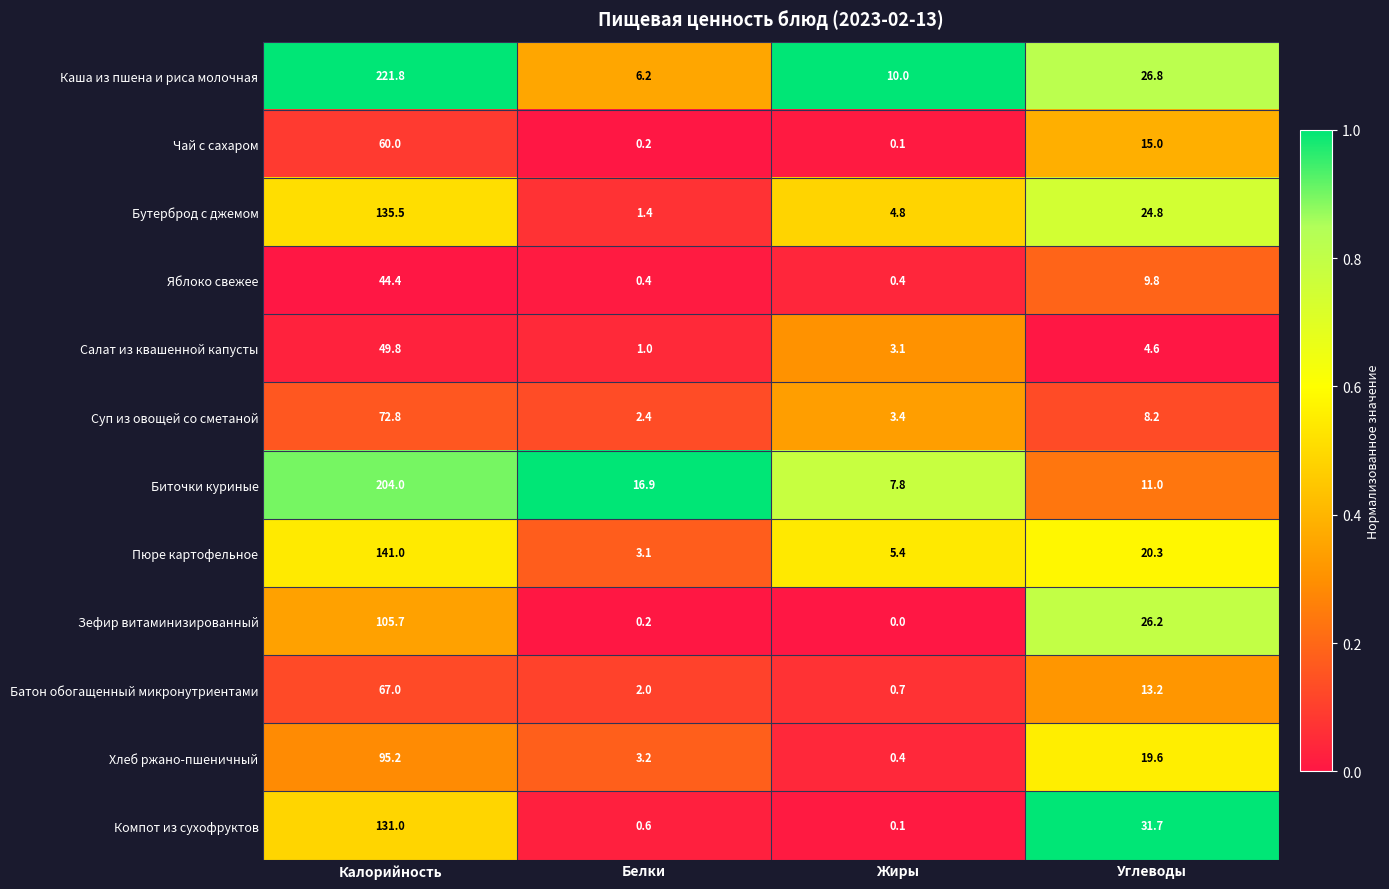

What is the greatest value displayed?

221.8